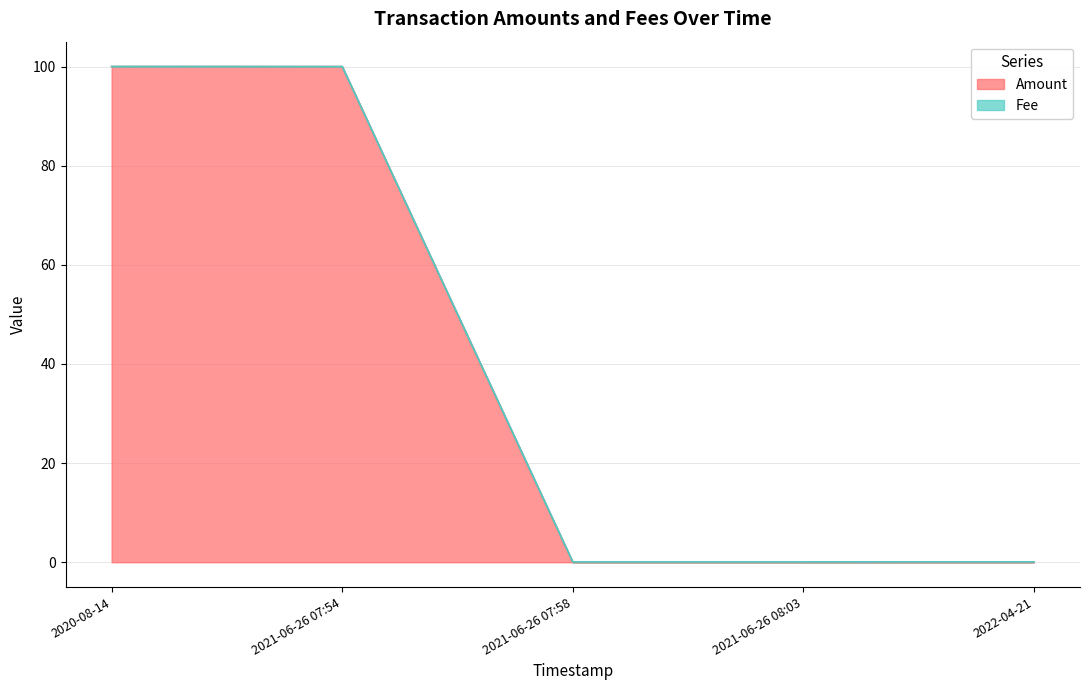

Does the chart display data point markers on the line(s)?

No